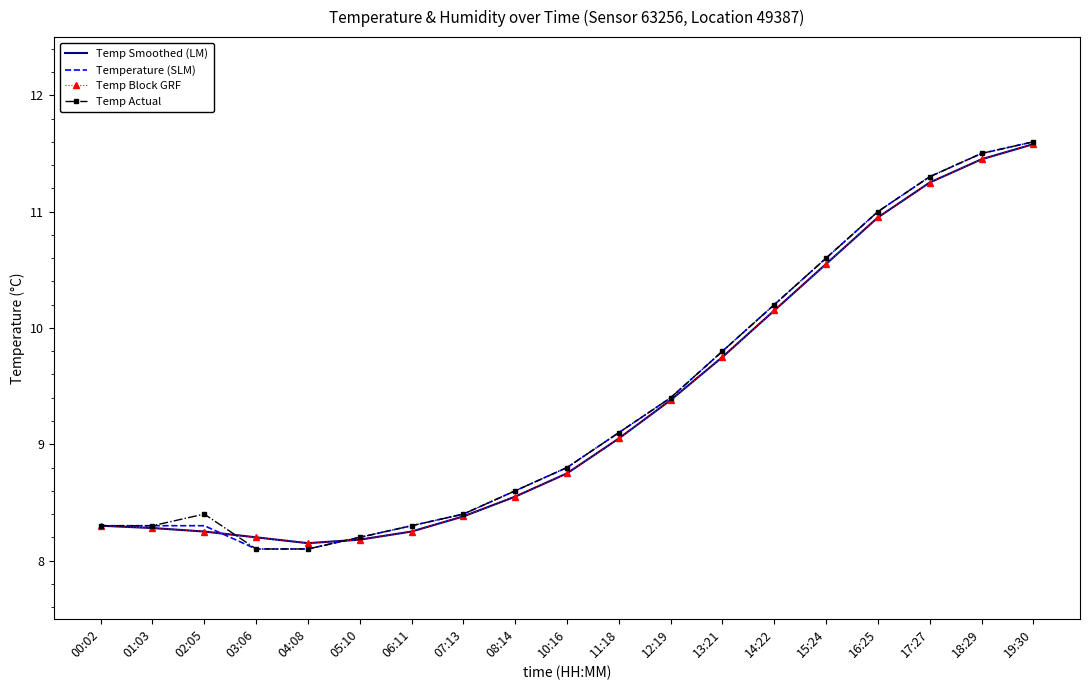

How many times do Temp Block GRF and Temperature (SLM) cross each other?

2